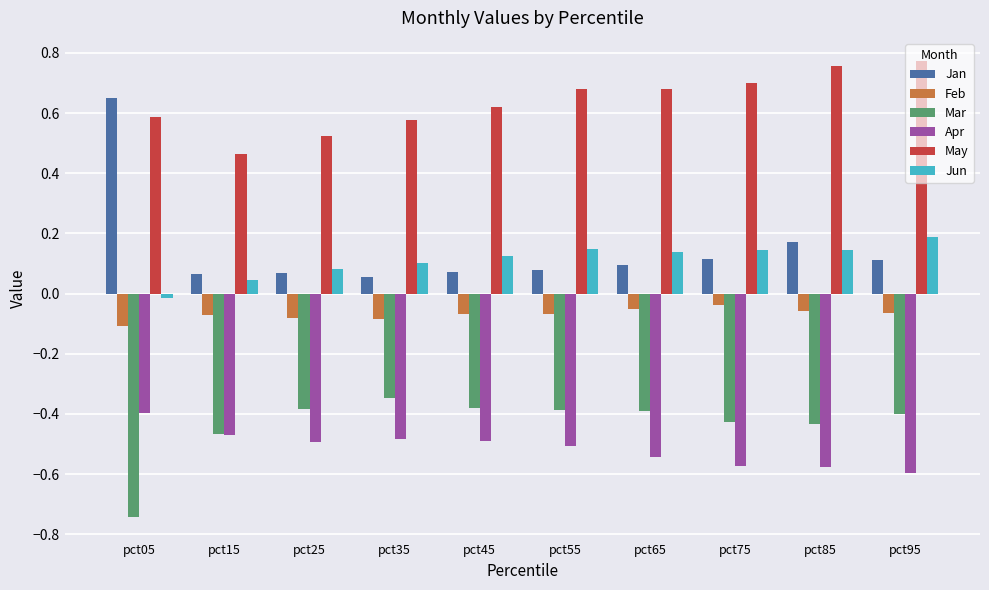

Which series changed the most between pct05 and pct95?

Jan